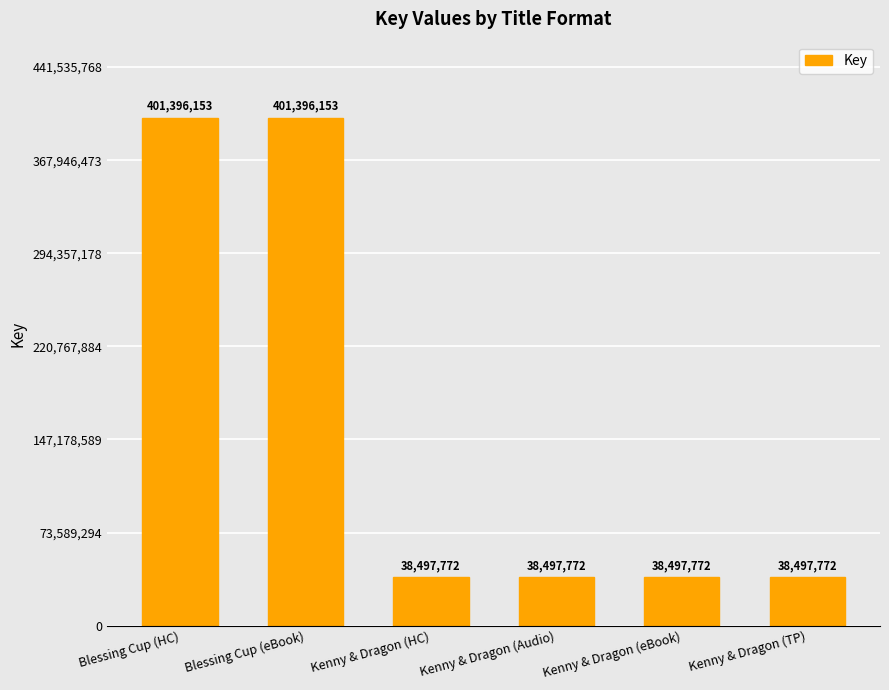

How many bars are there in total?

6